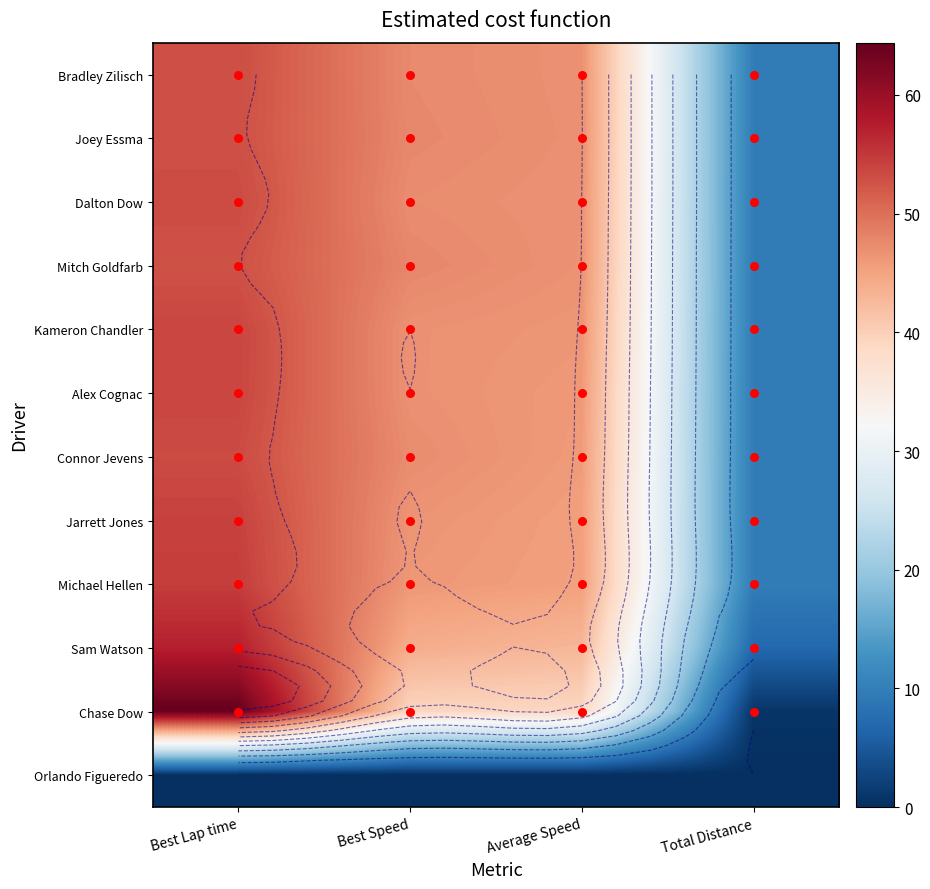

What is the spread (max minus min) of values at Best Lap time?

64.4